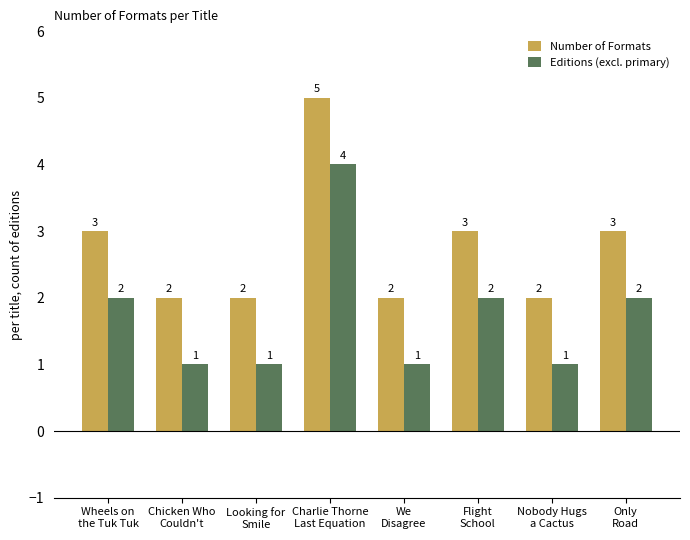

Reading left to right, list all the values displayed in this chart.

Number of Formats: 3	2	2	5	2	3	2	3
Editions (excl. primary): 2	1	1	4	1	2	1	2